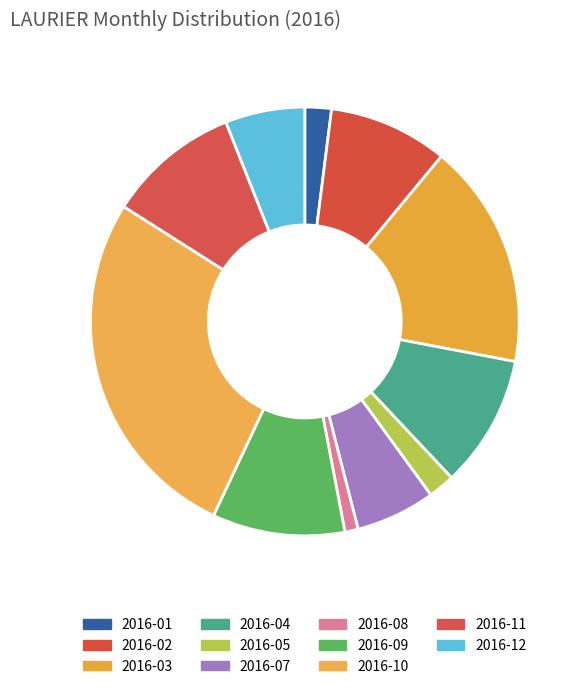

To the nearest percent, what is the difference between the 2016-03 and 2016-09 slice percentages?

7%